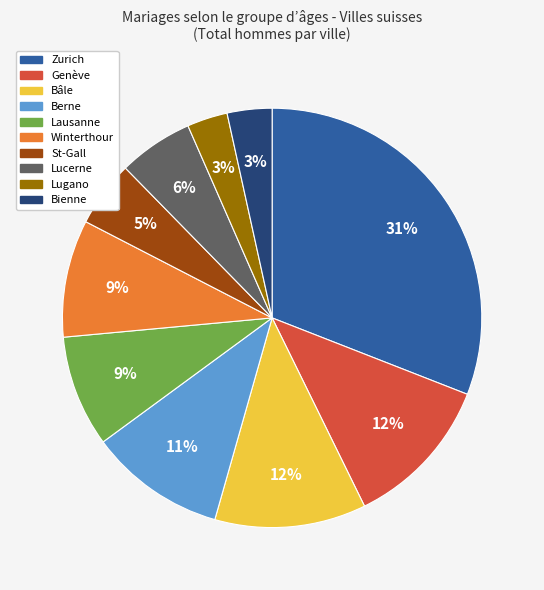

Is Lausanne the majority of the pie?

No